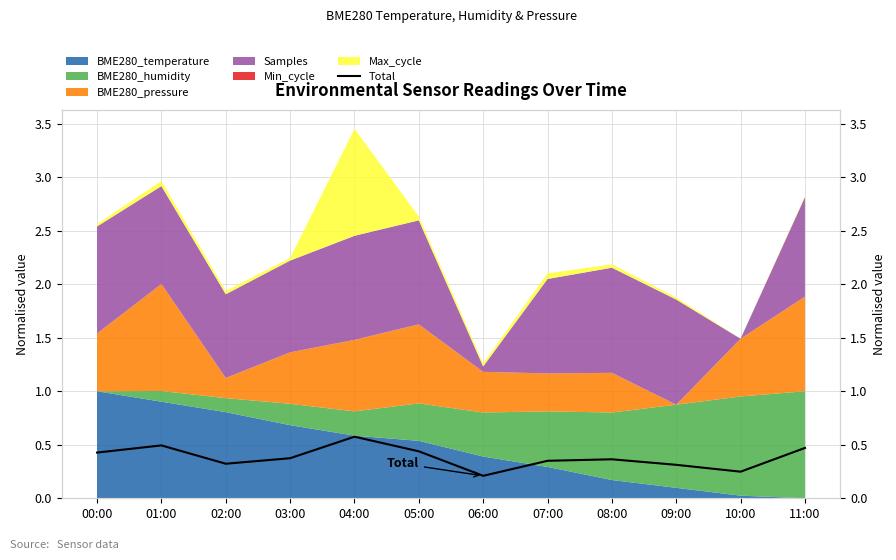

What is the difference between the second highest and second lowest values?

0.2